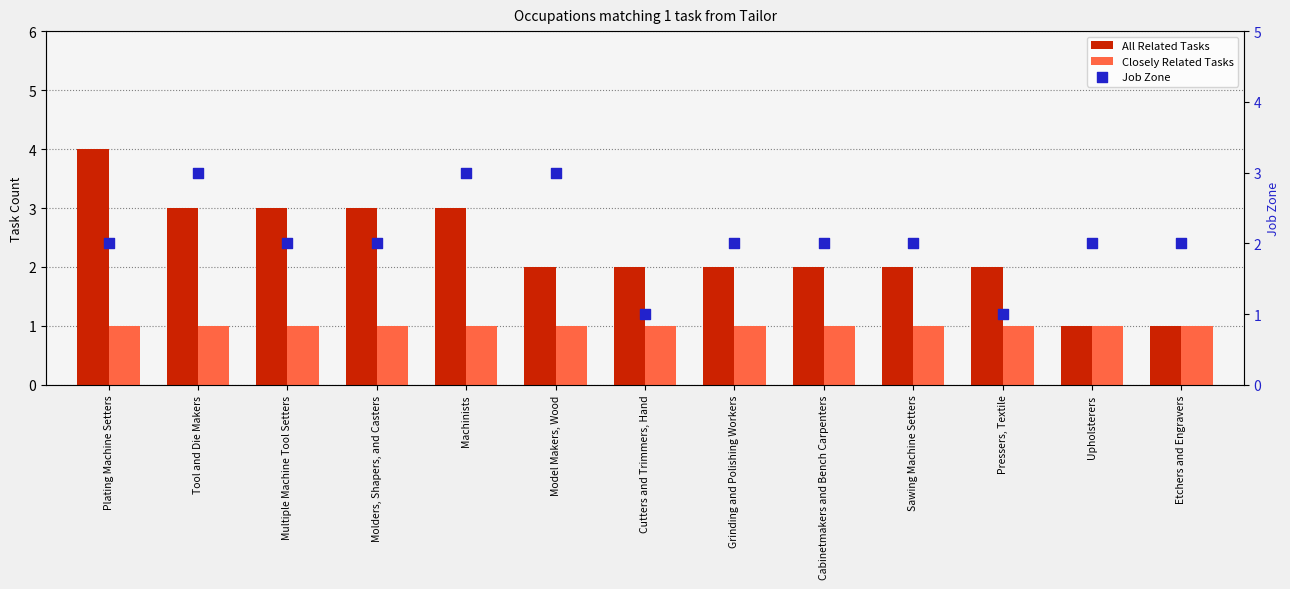

What are all the series names shown in the legend?

All Related Tasks, Closely Related Tasks, Job Zone